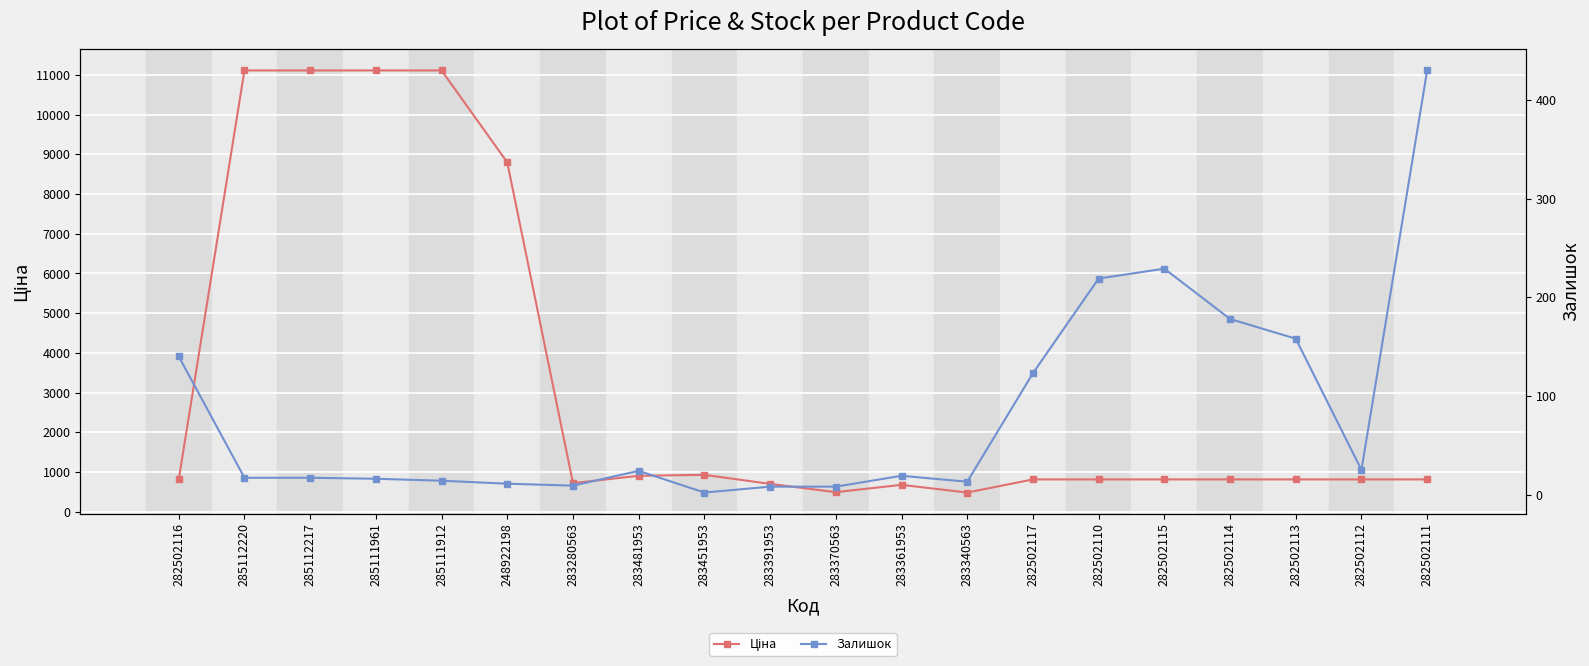

How many lines are shown in the chart?

2